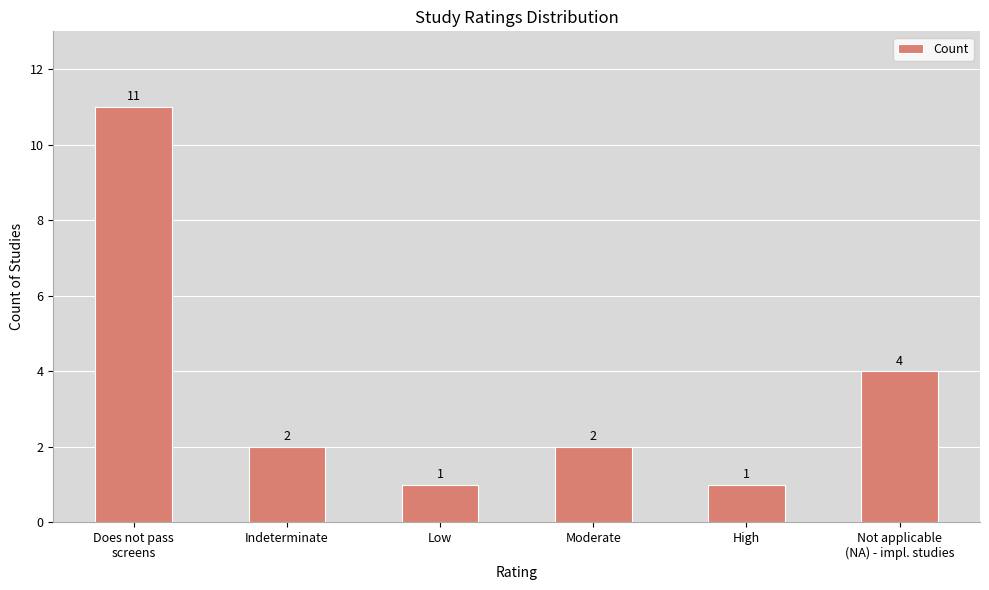

True or false: the data shows 2 at High.

False